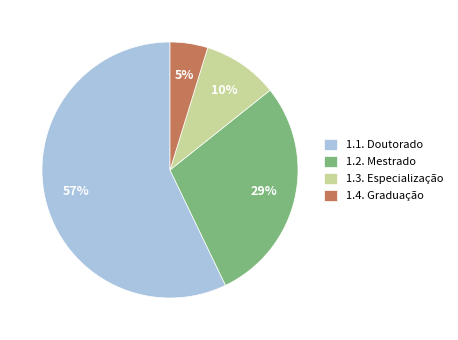

What is the smallest slice in the pie chart?

1.4. Graduação